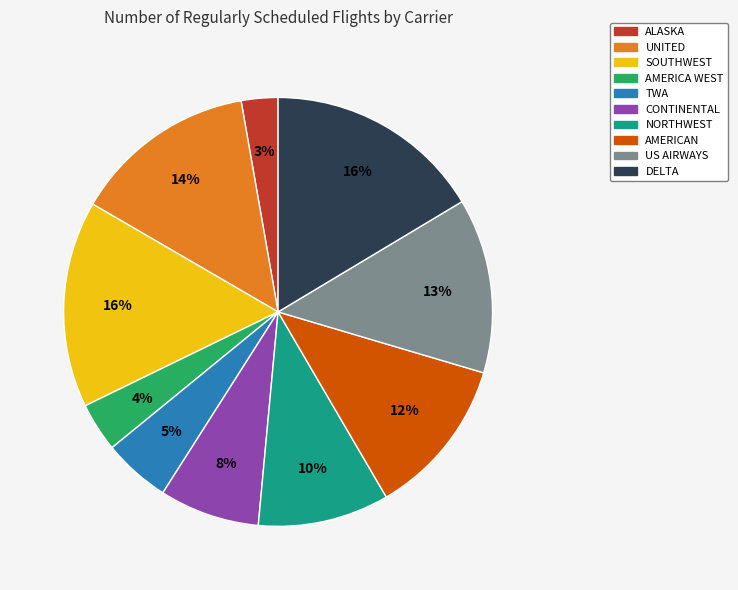

Is the sum of TWA and SOUTHWEST greater than half?

No